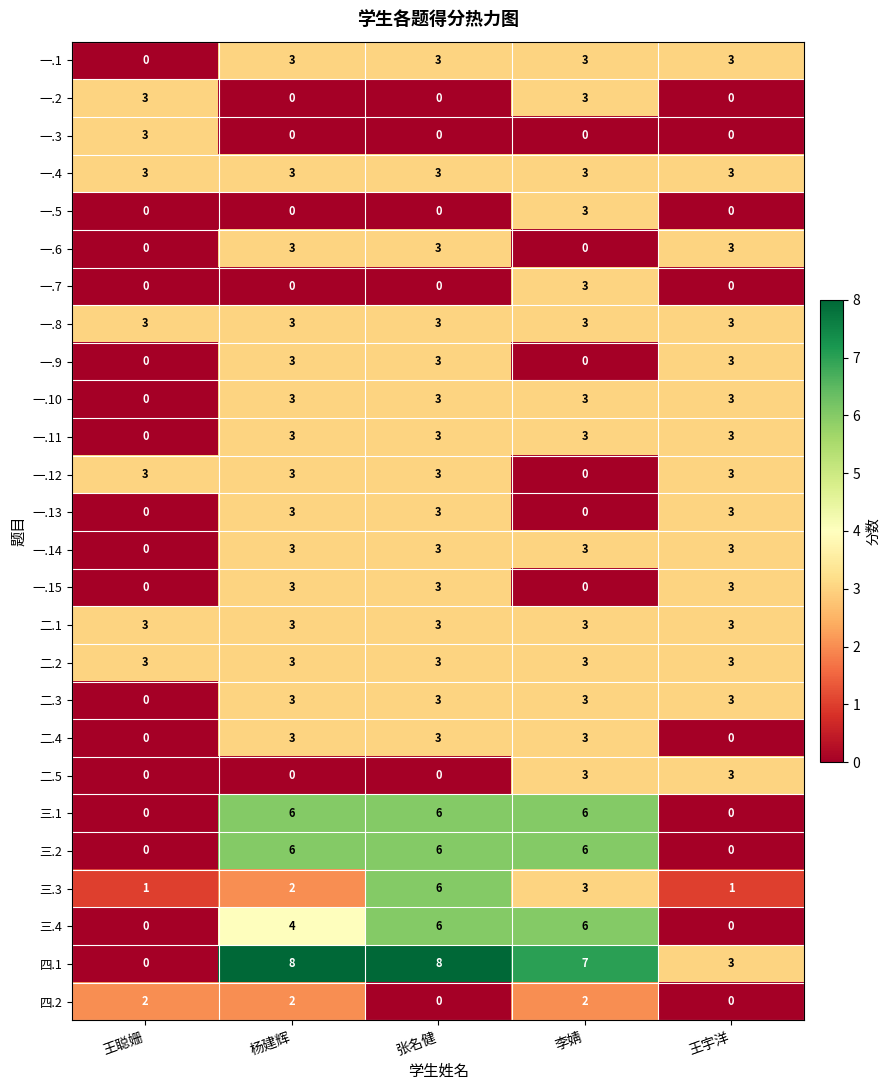

What is the sum of all 一.4 values?

15